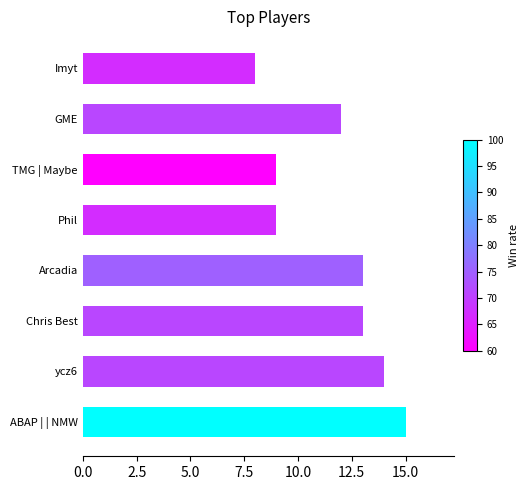

Which label corresponds to the smallest value in the chart?

Imyt